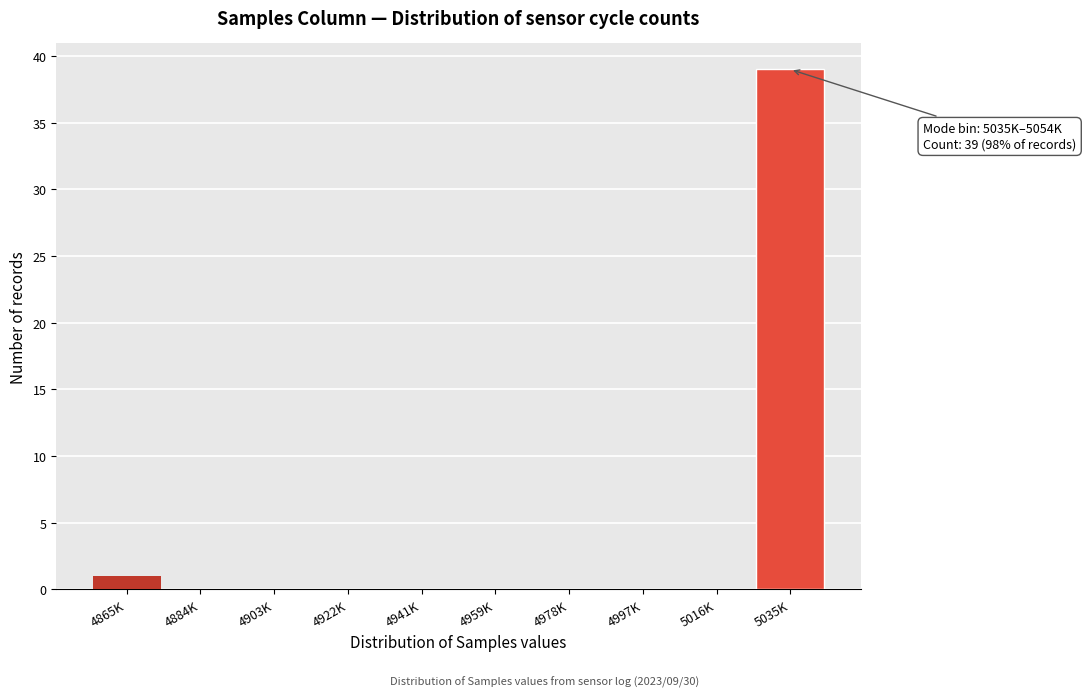

Reading right to left, what are all the values shown in this chart?

5035K=39	5016K=0	4997K=0	4978K=0	4959K=0	4941K=0	4922K=0	4903K=0	4884K=0	4865K=1